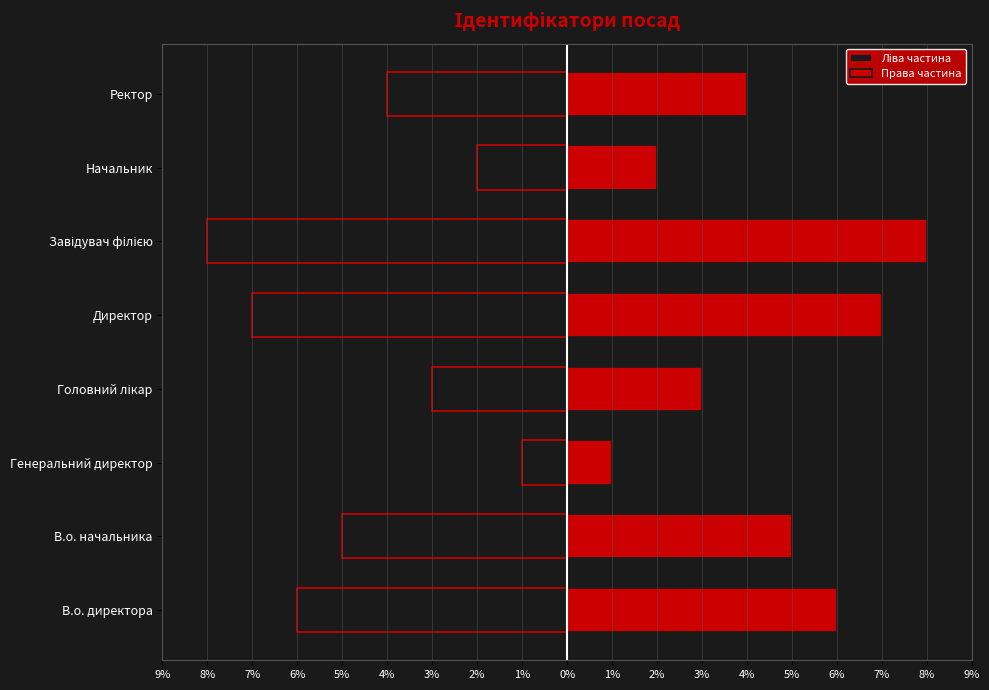

At how many categories does at least one series exceed 4?

4